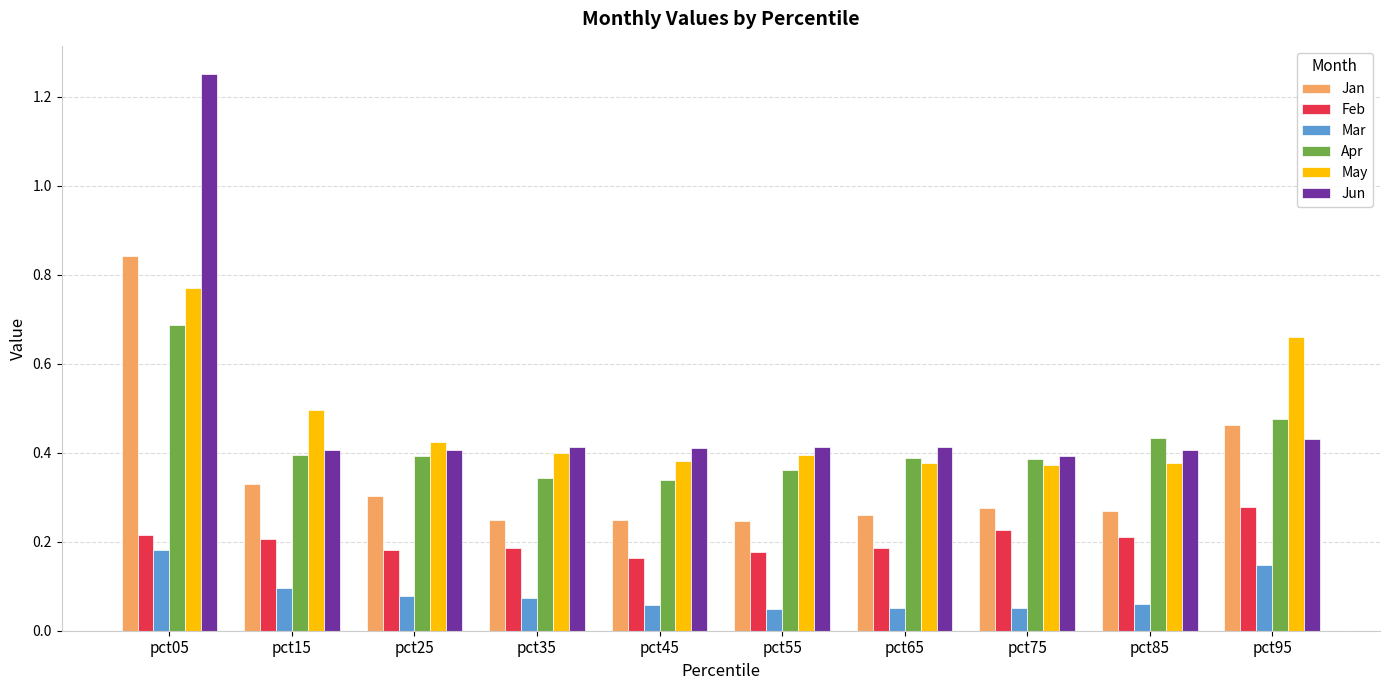

Which label corresponds to the largest value in the chart?

pct05